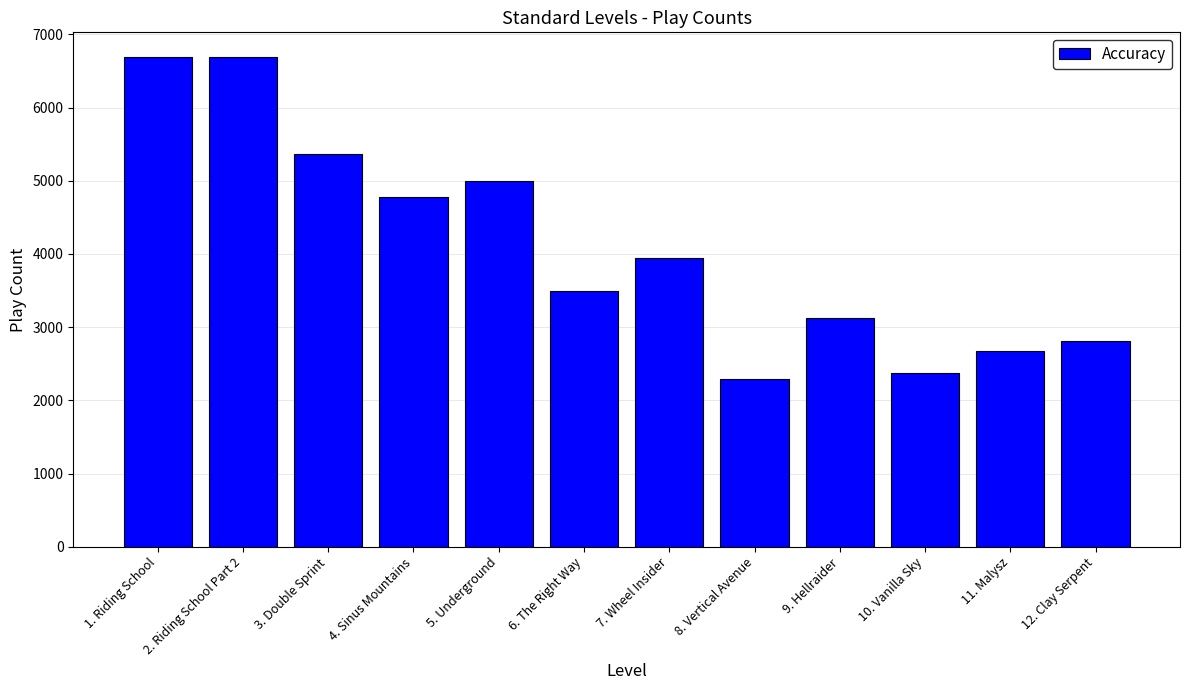

What is the greatest value displayed?

6693